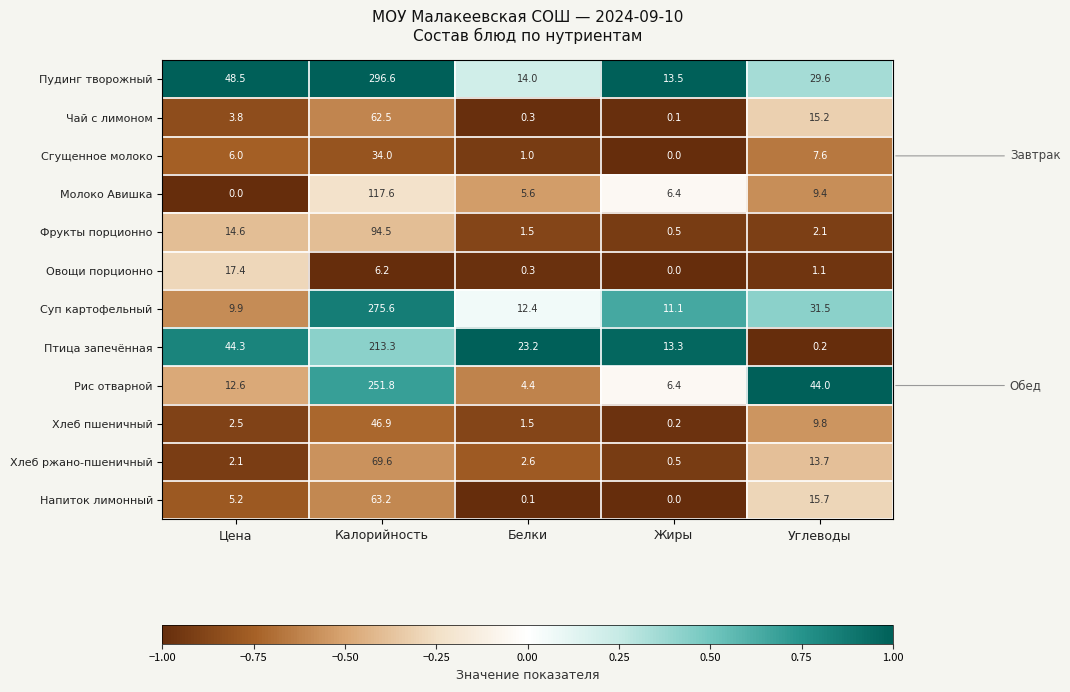

Where is Фрукты порционно nearest to the value 47?

Цена